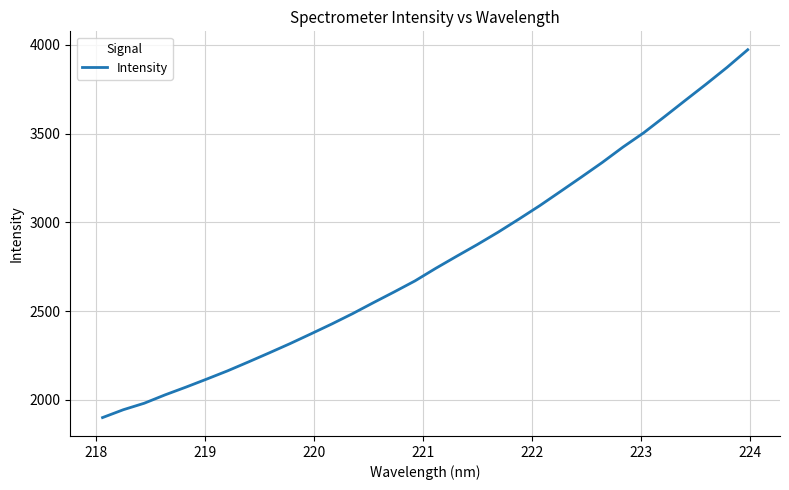

What is the difference between the maximum and minimum values?

2073.5